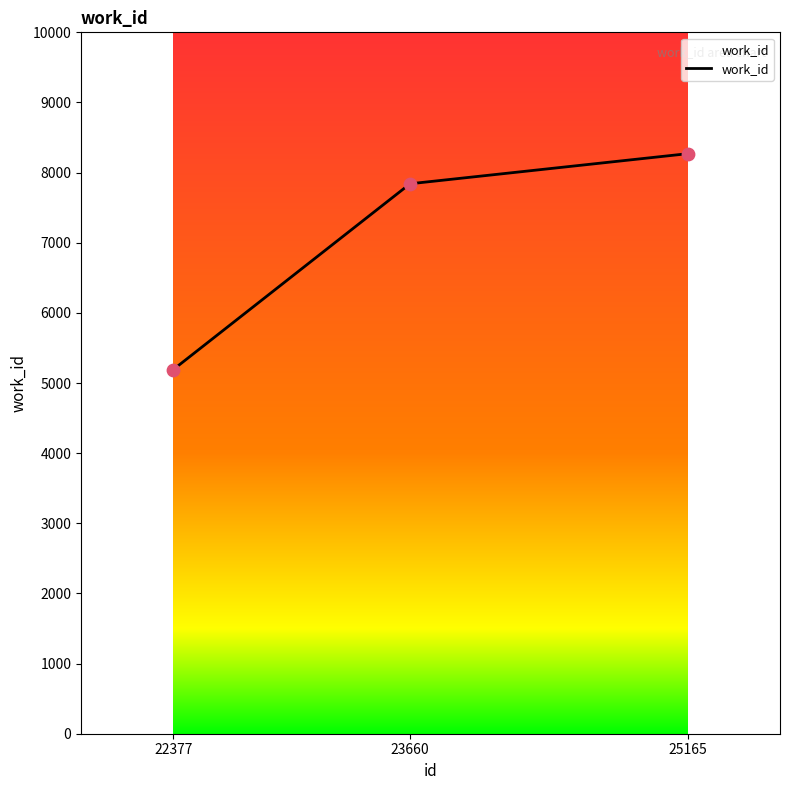

What is the change in value from 23660 to 25165?

+429